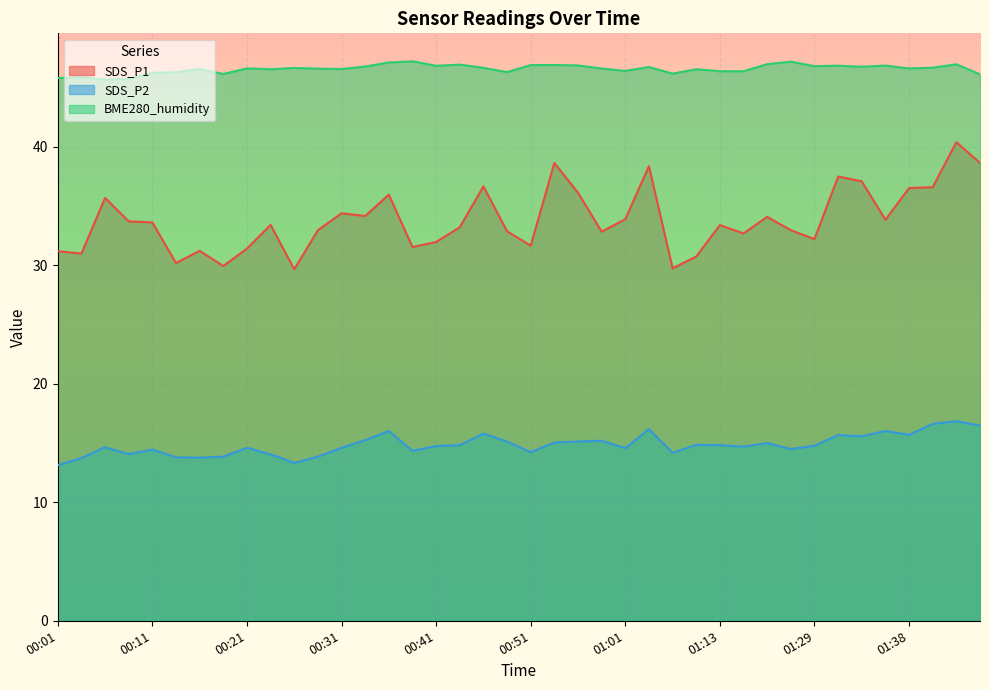

At which label does BME280_humidity first exceed 46?

00:11